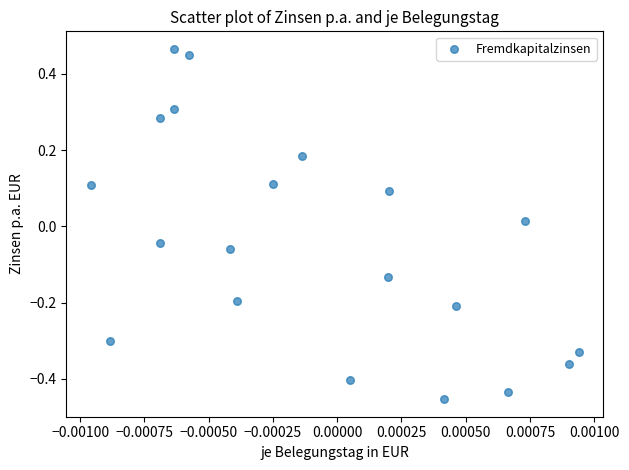

What is the range of Y values (max minus min)?

0.9